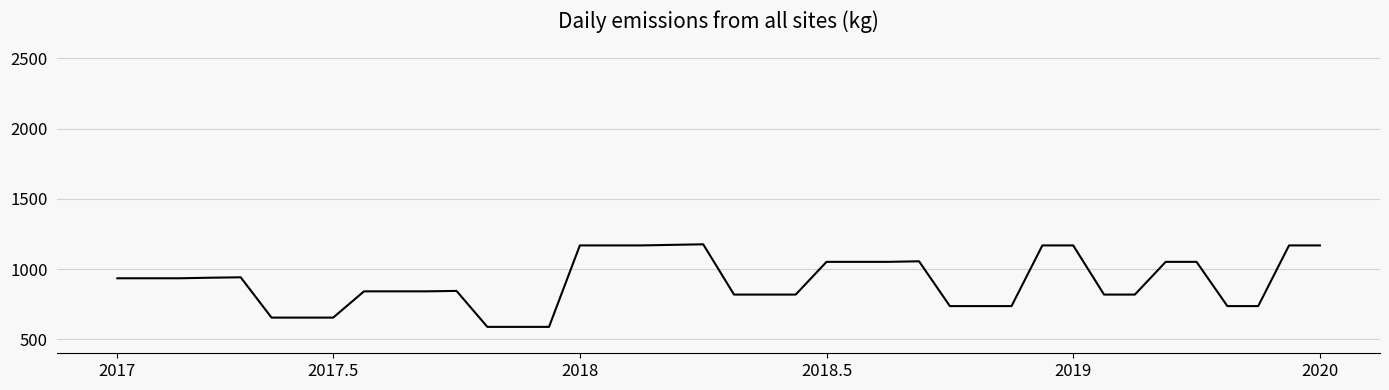

Does the chart have visible grid lines?

Yes